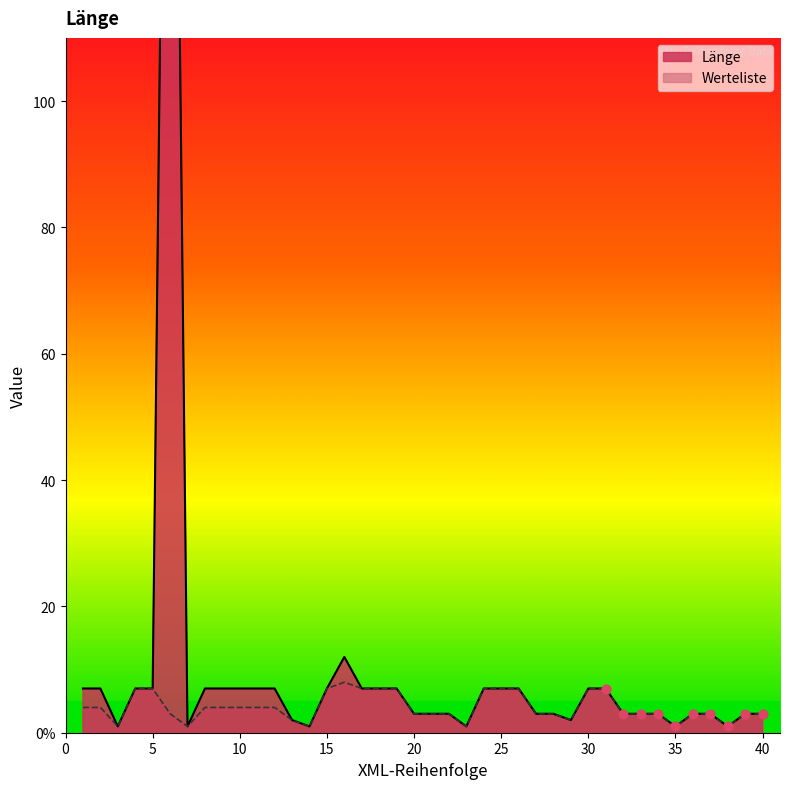

What are all the series names shown in the legend?

Länge, Werteliste